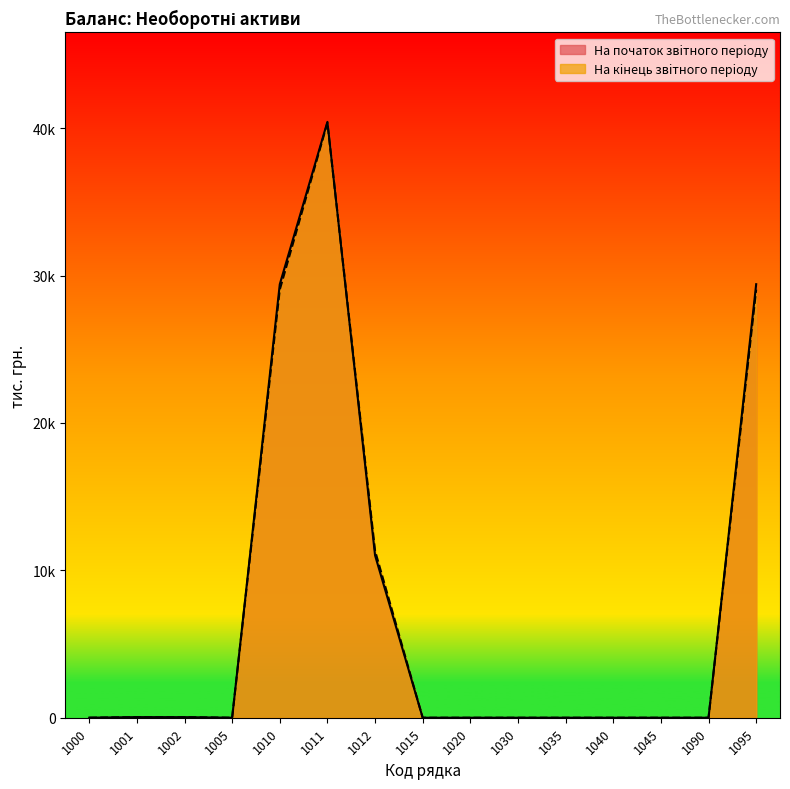

True or false: На початок звiтного перiоду has a value of 0 at 1035.

True